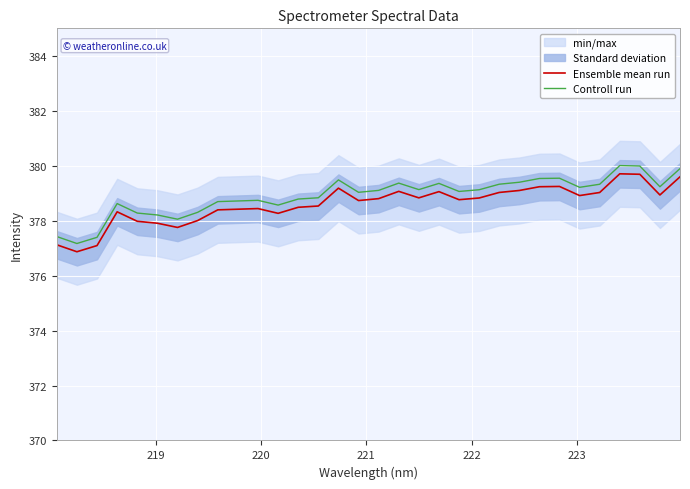

How many data points in Ensemble mean run are above 378?

26